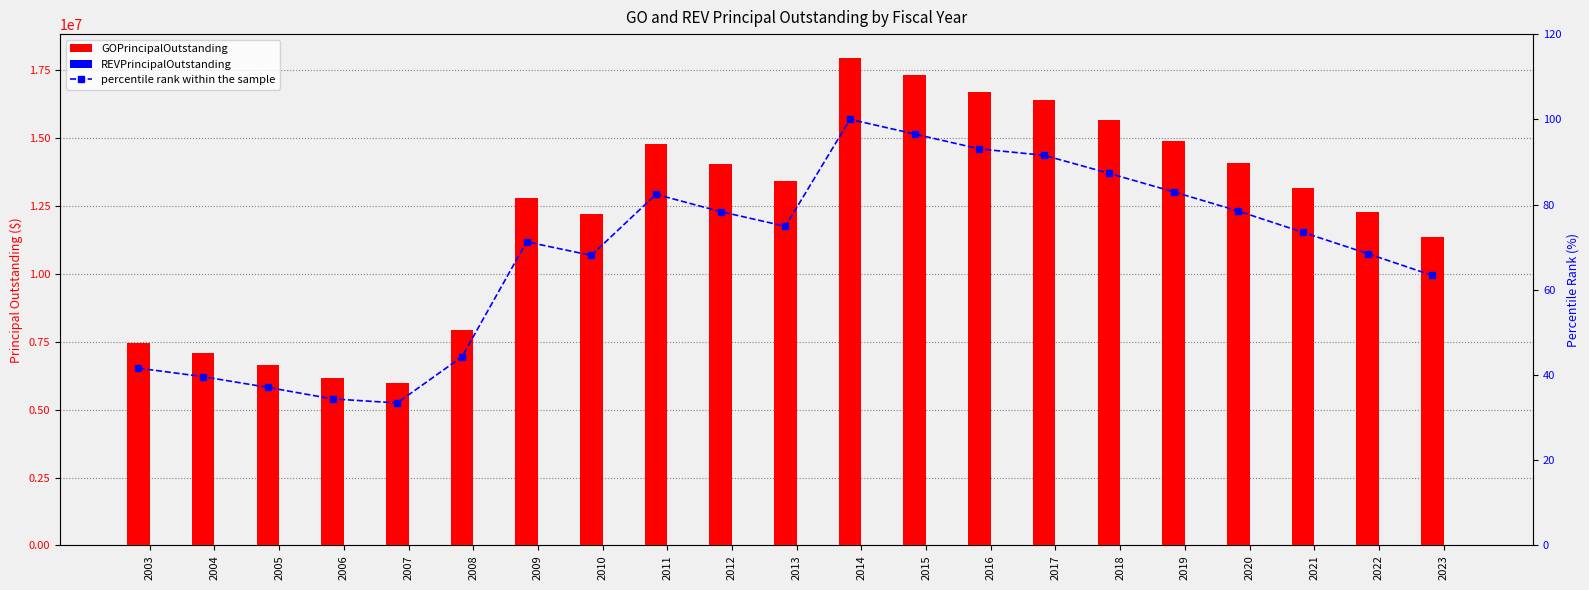

At which category does the chart reach its peak across all series?

2014